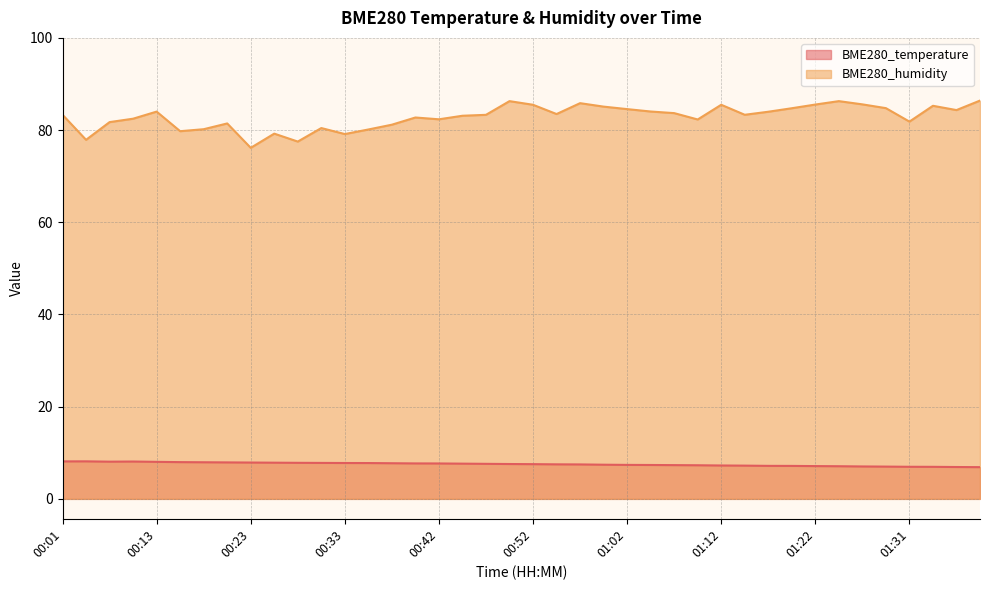

What are all the series names shown in the legend?

BME280_temperature, BME280_humidity